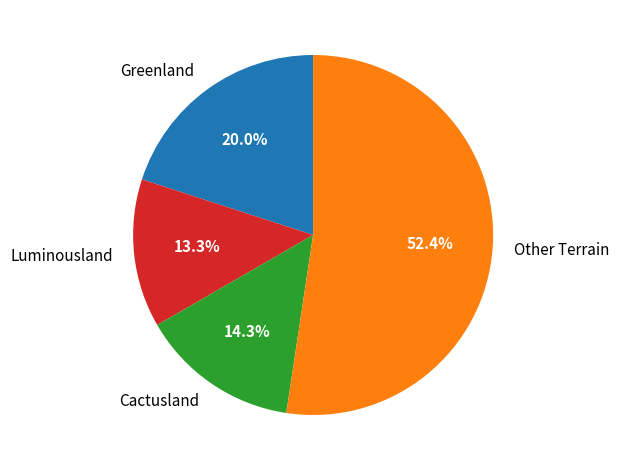

Rank the categories by value from highest to lowest.

Other Terrain, Greenland, Cactusland, Luminousland